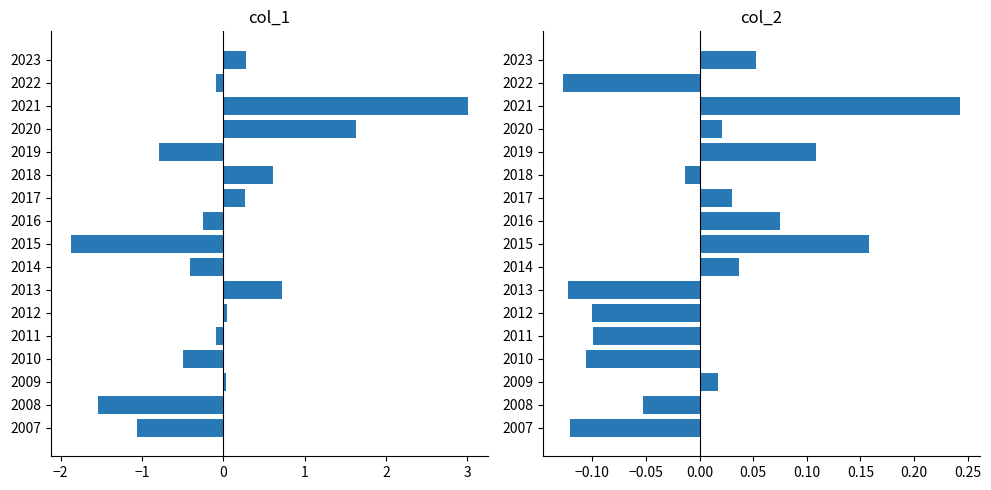

Reading right to left, transcribe all the data shown in this chart.

col_1: 0.3	-0.1	3.0	1.6	-0.8	0.6	0.3	-0.3	-1.9	-0.4	0.7	0.0	-0.1	-0.5	0.0	-1.5	-1.1
col_2: 0.1	-0.1	0.2	0.0	0.1	-0.0	0.0	0.1	0.2	0.0	-0.1	-0.1	-0.1	-0.1	0.0	-0.1	-0.1